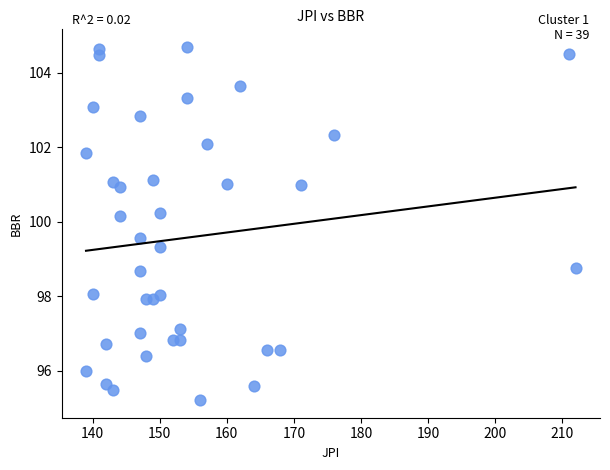

What is the range of Y values (max minus min)?

9.5